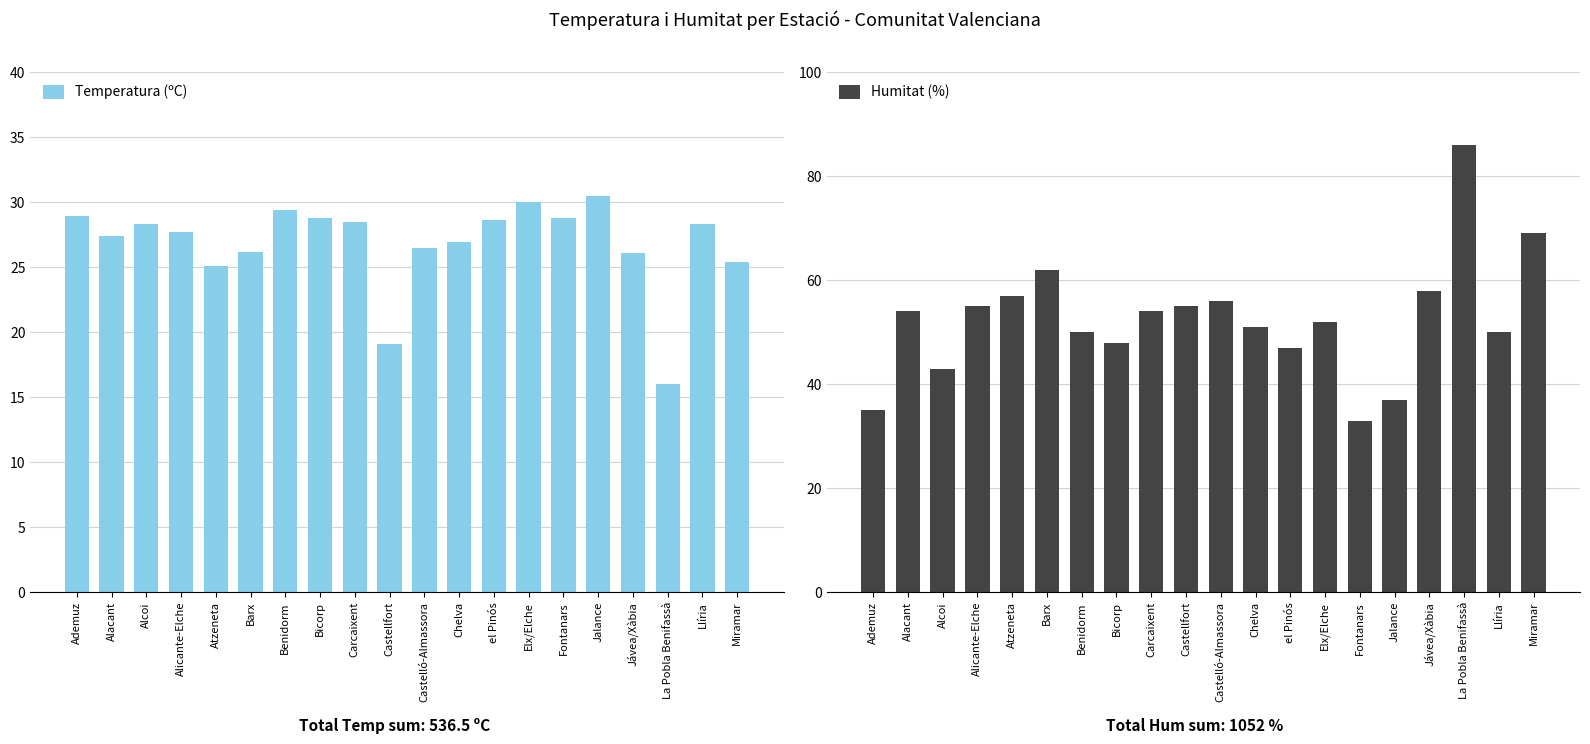

List the series in order of their peak value, lowest first.

Temperatura (ºC), Humitat (%)